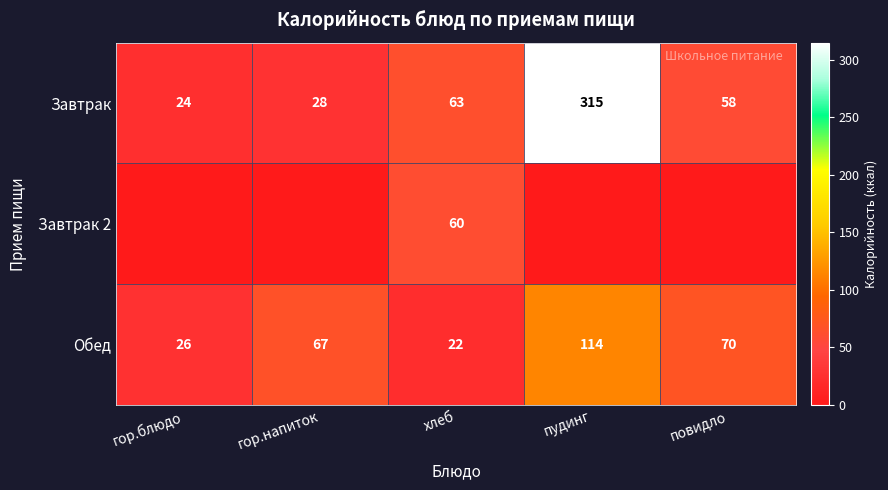

What is the total value across all series at хлеб?

145